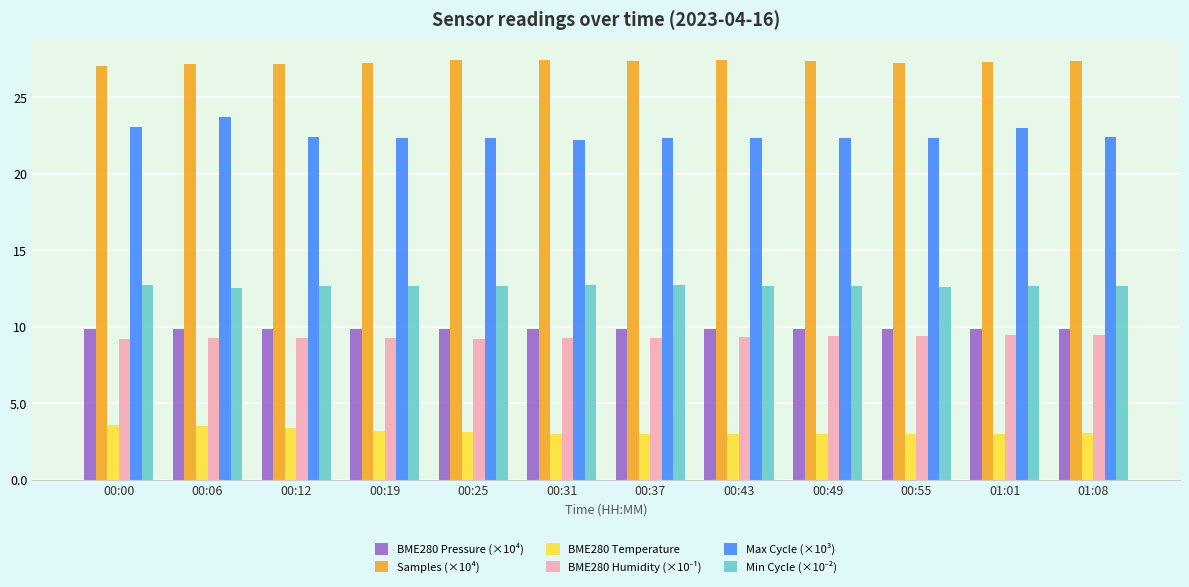

What is the maximum value shown in the chart?

27.4